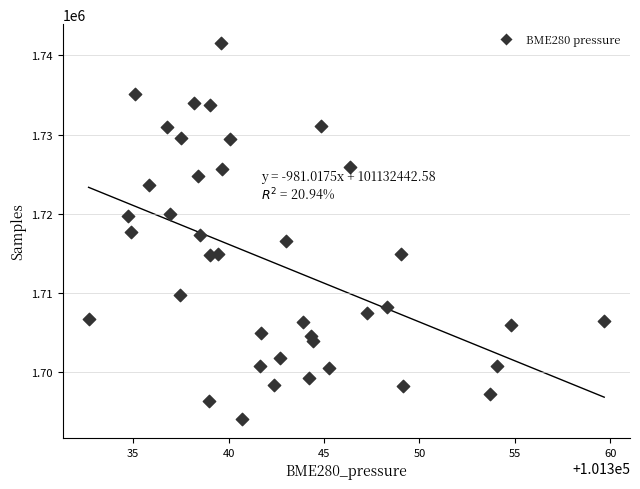

What is the range of Y values (max minus min)?

47515